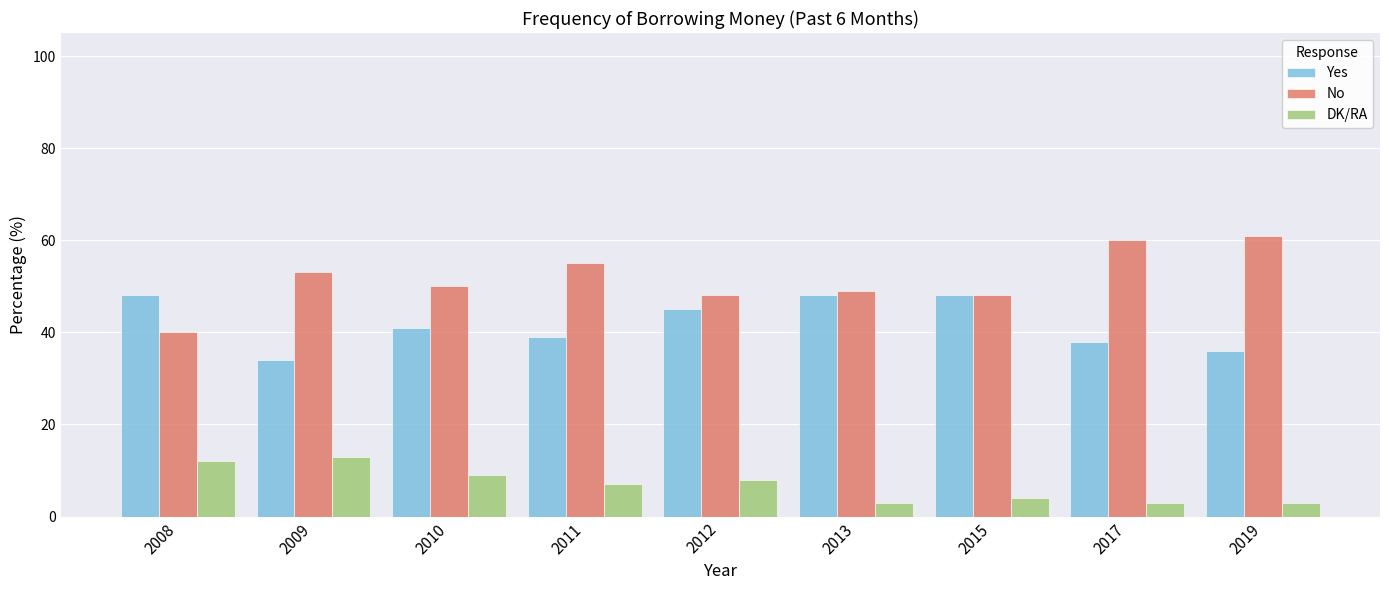

How many bars are there in total?

27